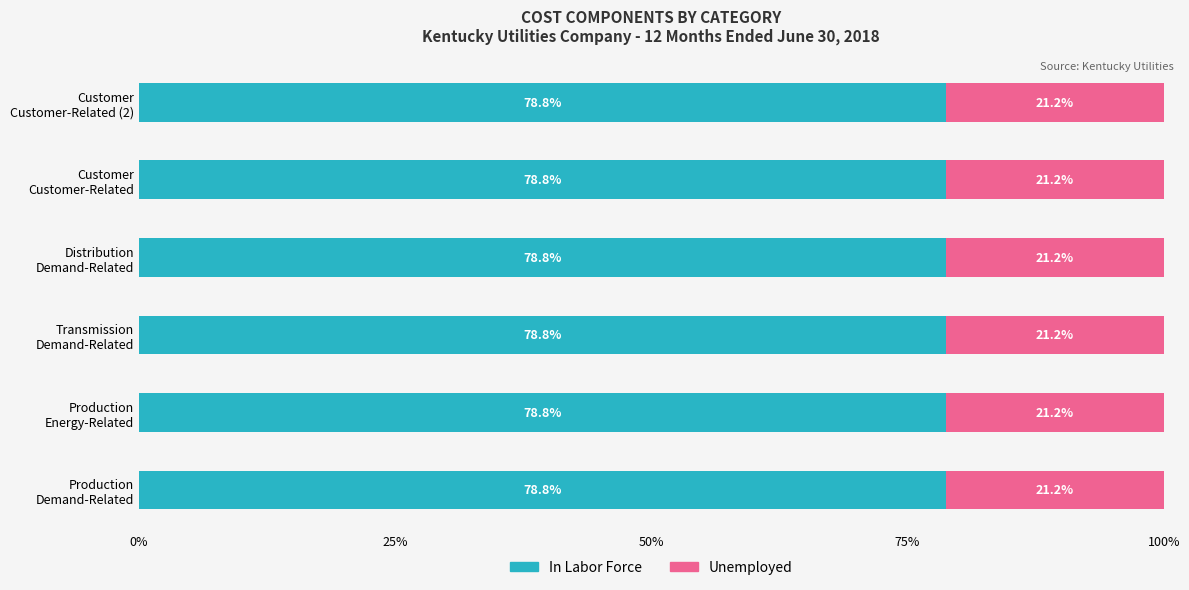

What is the maximum value for In Labor Force?

78.8